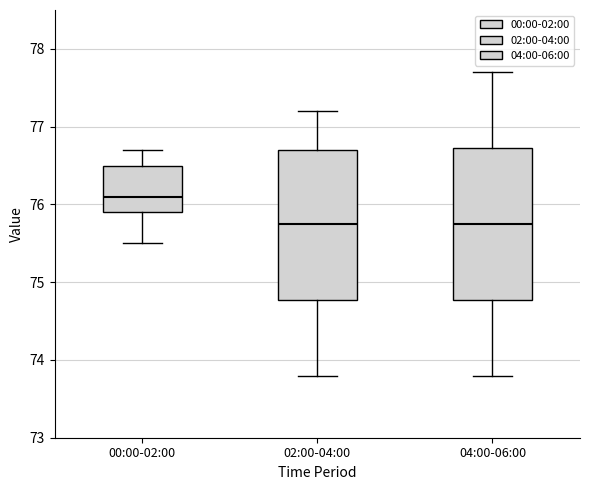

Reading left to right, read every box against the y-axis: the position of its median line, the range the box covers, and the ends of its whiskers. The values are not printed on the chart, so give them approximately, as read against the axis.

00:00-02:00: median 76.1, box 75.9 to 76.5, whiskers 75.5 to 76.7
02:00-04:00: median 75.8, box 74.8 to 76.7, whiskers 73.8 to 77.2
04:00-06:00: median 75.8, box 74.8 to 76.7, whiskers 73.8 to 77.7